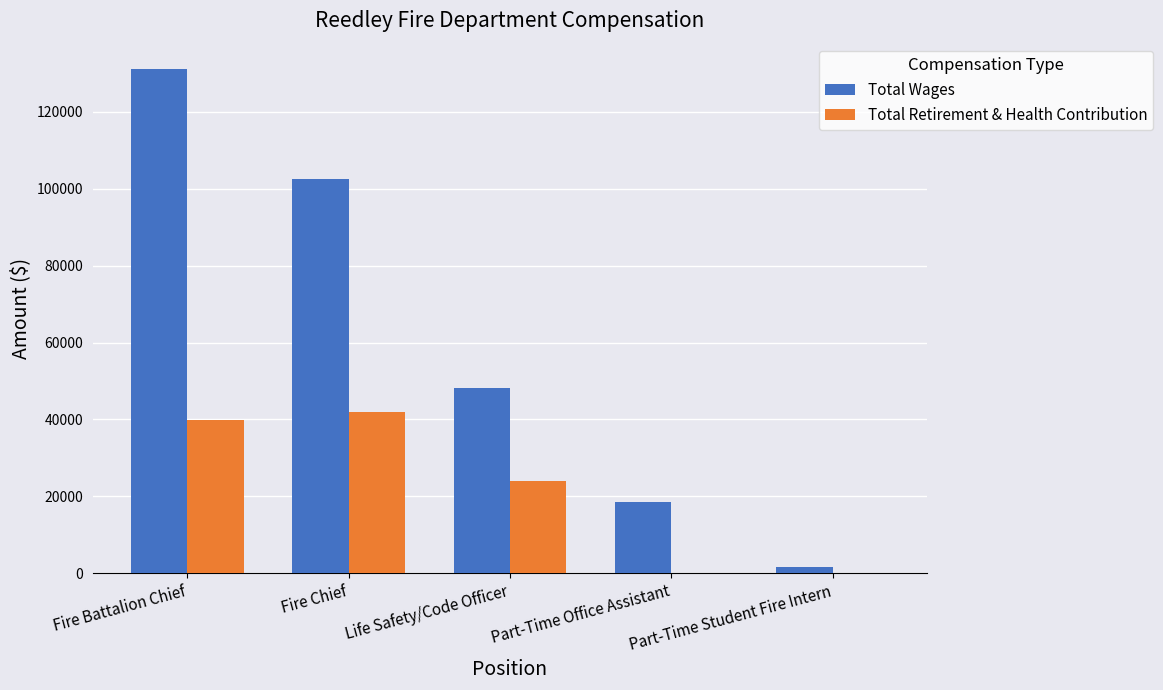

Which series has the largest range (max minus min)?

Total Wages